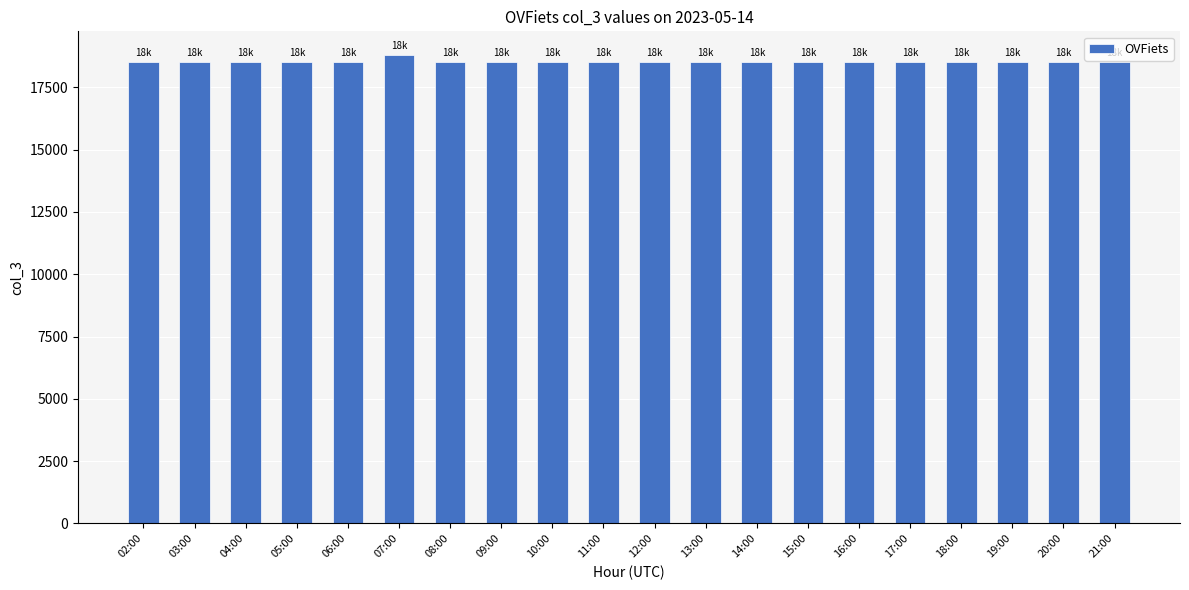

What is the label of the 4th bar from the left?

05:00